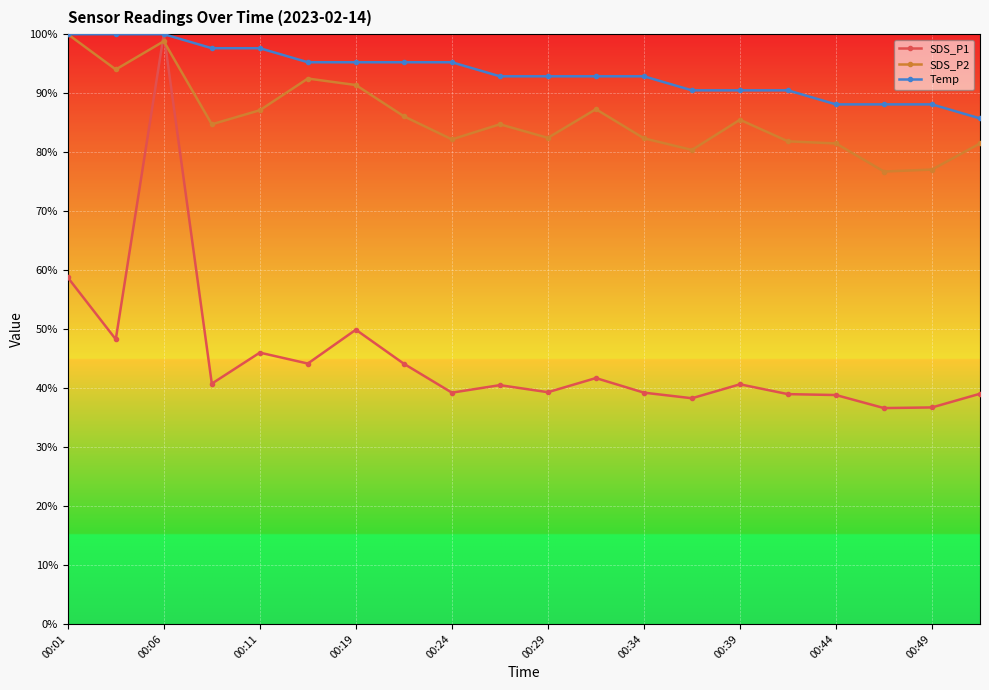

How many lines are shown in the chart?

3